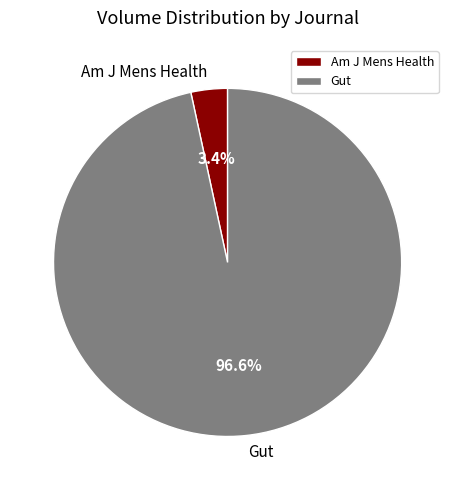

What is the smallest slice in the pie chart?

Am J Mens Health